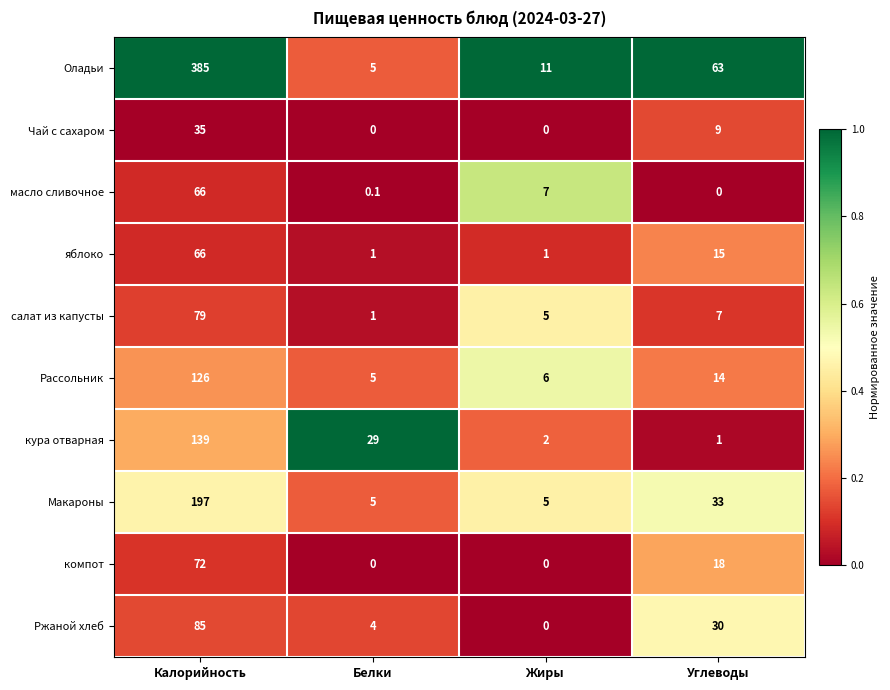

Is it true that Макароны equals 197.0 at Калорийность?

True